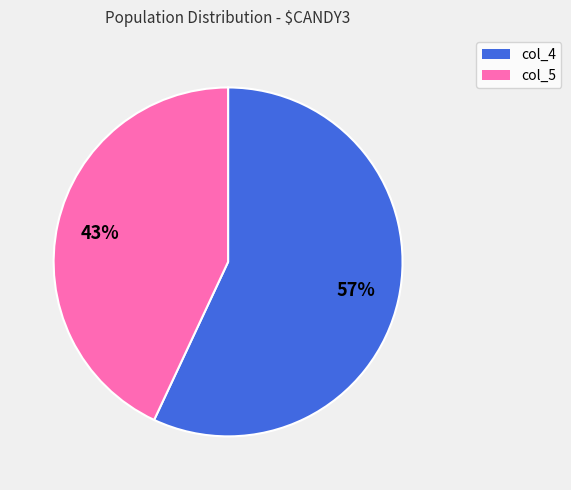

To the nearest percent, what is the difference between the largest and smallest slice percentages?

14%